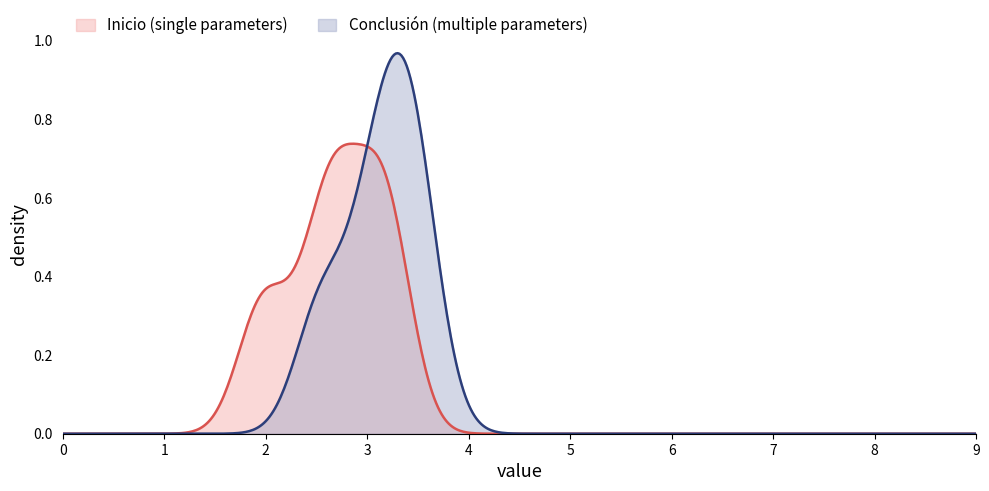

Rank the series by their maximum value, from lowest to highest.

Inicio (single parameters), Conclusión (multiple parameters)